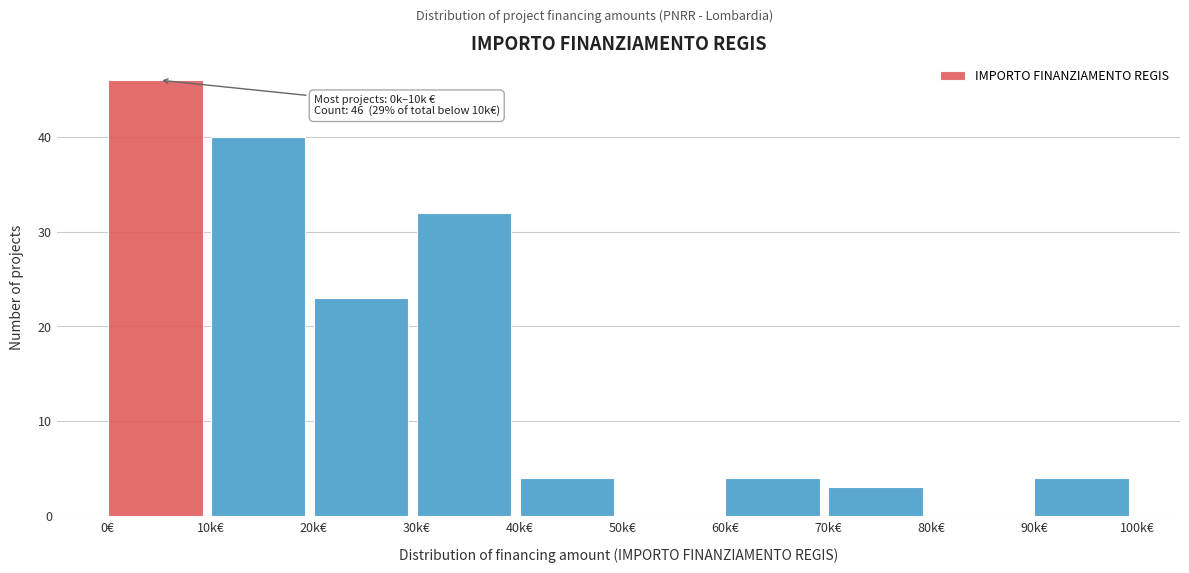

Reading right to left, extract all data points from this chart.

90k€=4	80k€=0	70k€=3	60k€=4	50k€=0	40k€=4	30k€=32	20k€=23	10k€=40	0€=46